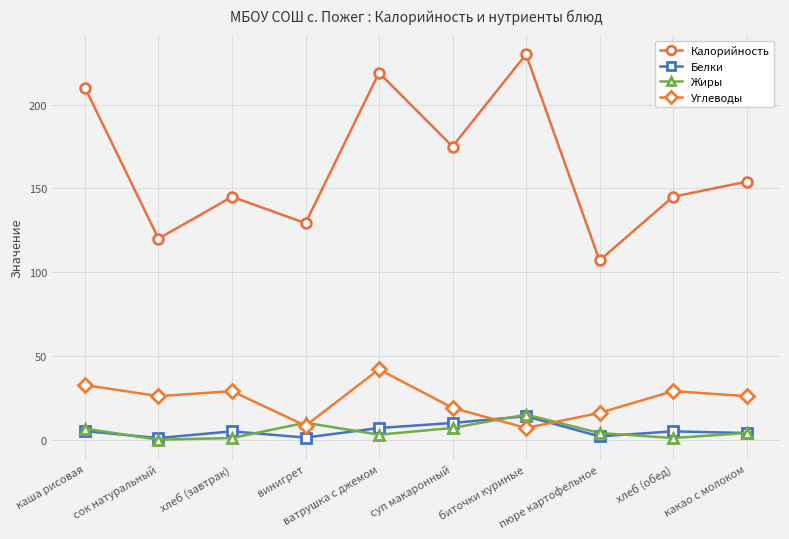

At which category does the chart reach its peak across all series?

биточки куриные